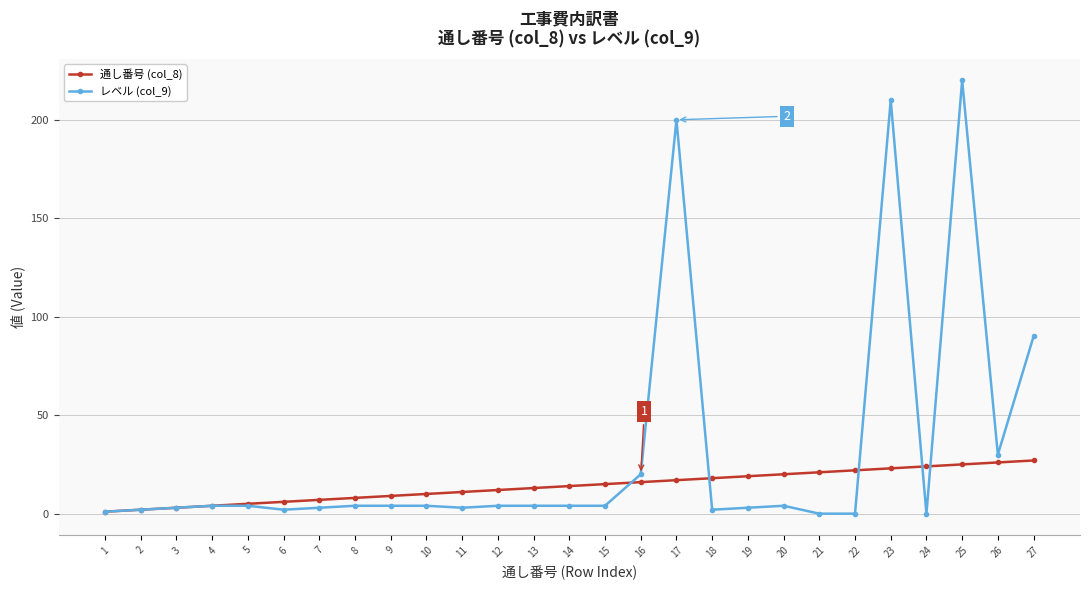

True or false: レベル (col_9) has more than 1 points higher than both neighbors.

True